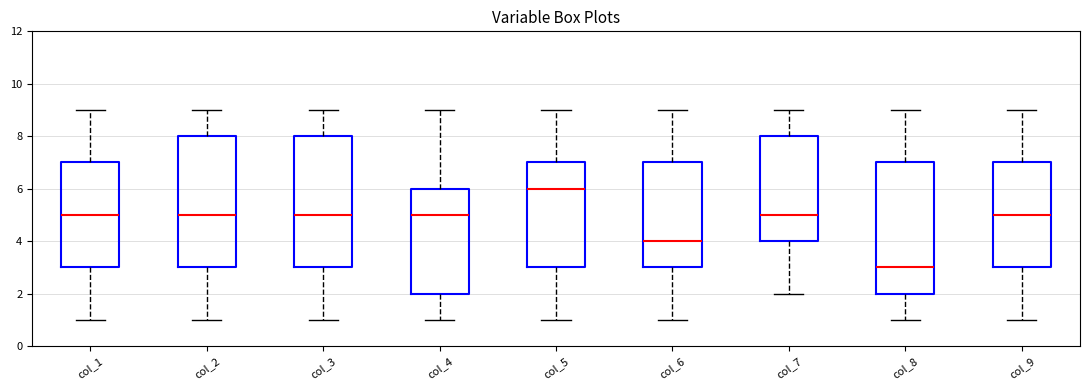

Reading left to right, transcribe this box plot: for each box, give where its median line is, the range the box spans, and where its two whiskers end, as read against the y-axis. The values are not printed on the chart, so give them approximately, as read against the axis.

col_1: median 5, box 3 to 7, whiskers 1 to 9
col_2: median 5, box 3 to 8, whiskers 1 to 9
col_3: median 5, box 3 to 8, whiskers 1 to 9
col_4: median 5, box 2 to 6, whiskers 1 to 9
col_5: median 6, box 3 to 7, whiskers 1 to 9
col_6: median 4, box 3 to 7, whiskers 1 to 9
col_7: median 5, box 4 to 8, whiskers 2 to 9
col_8: median 3, box 2 to 7, whiskers 1 to 9
col_9: median 5, box 3 to 7, whiskers 1 to 9